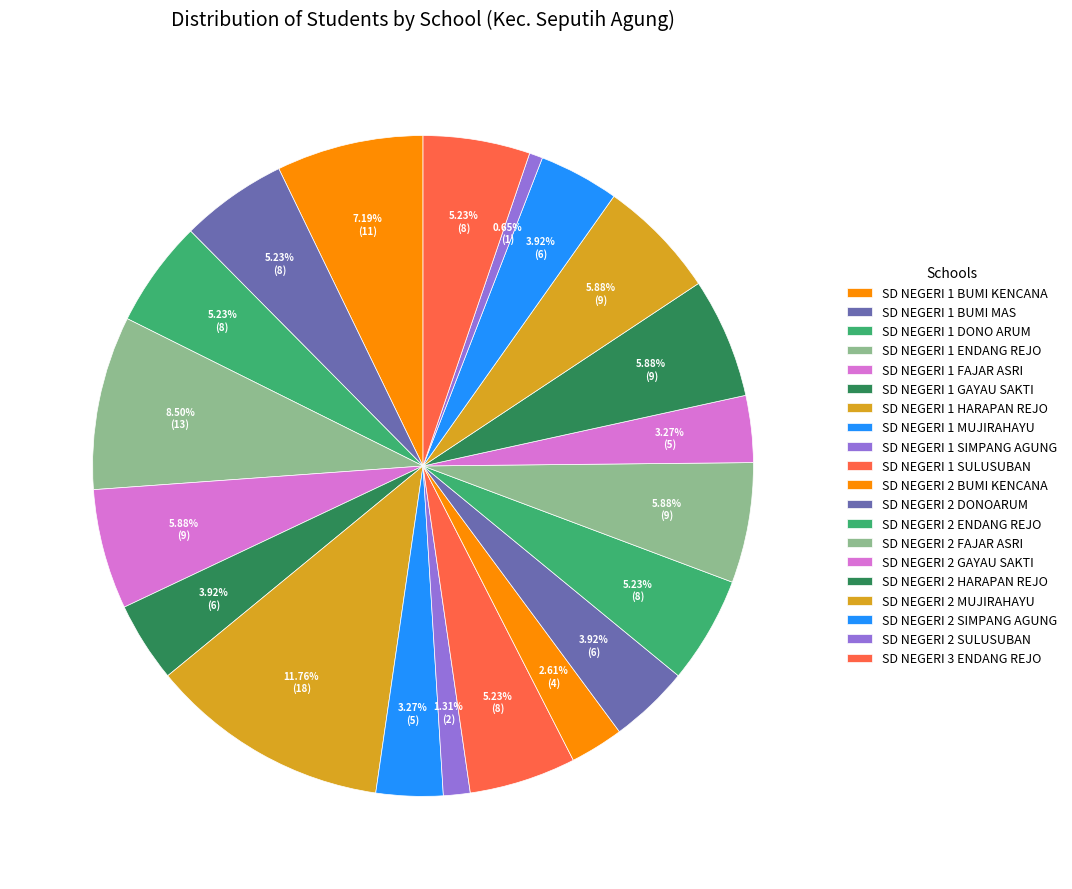

Combined, do SD NEGERI 1 GAYAU SAKTI and SD NEGERI 1 MUJIRAHAYU account for over 50%?

No